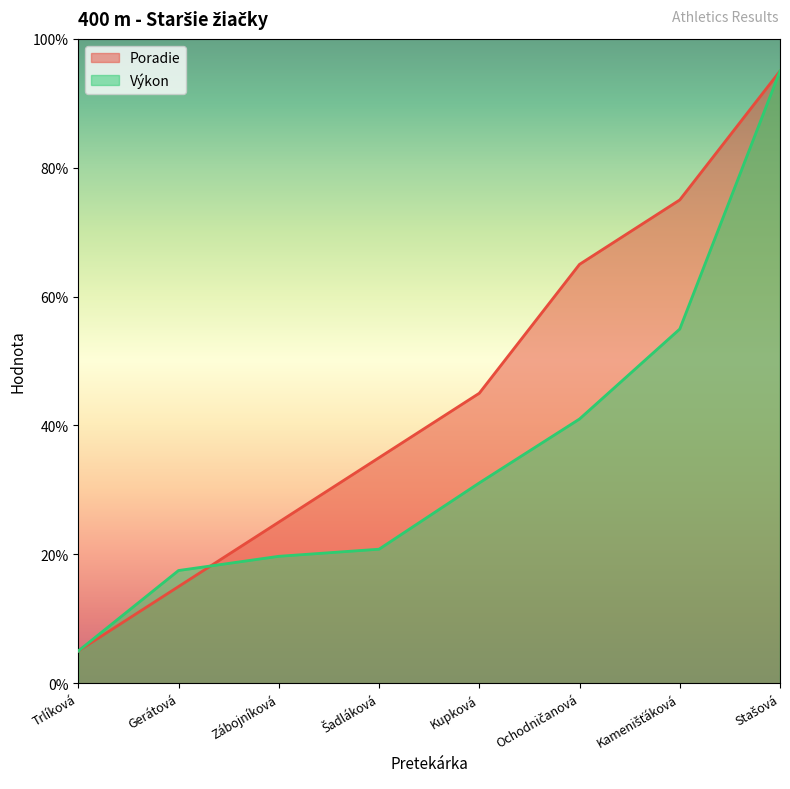

What is the value of the Výkon point at the 2nd from the left?

17.5